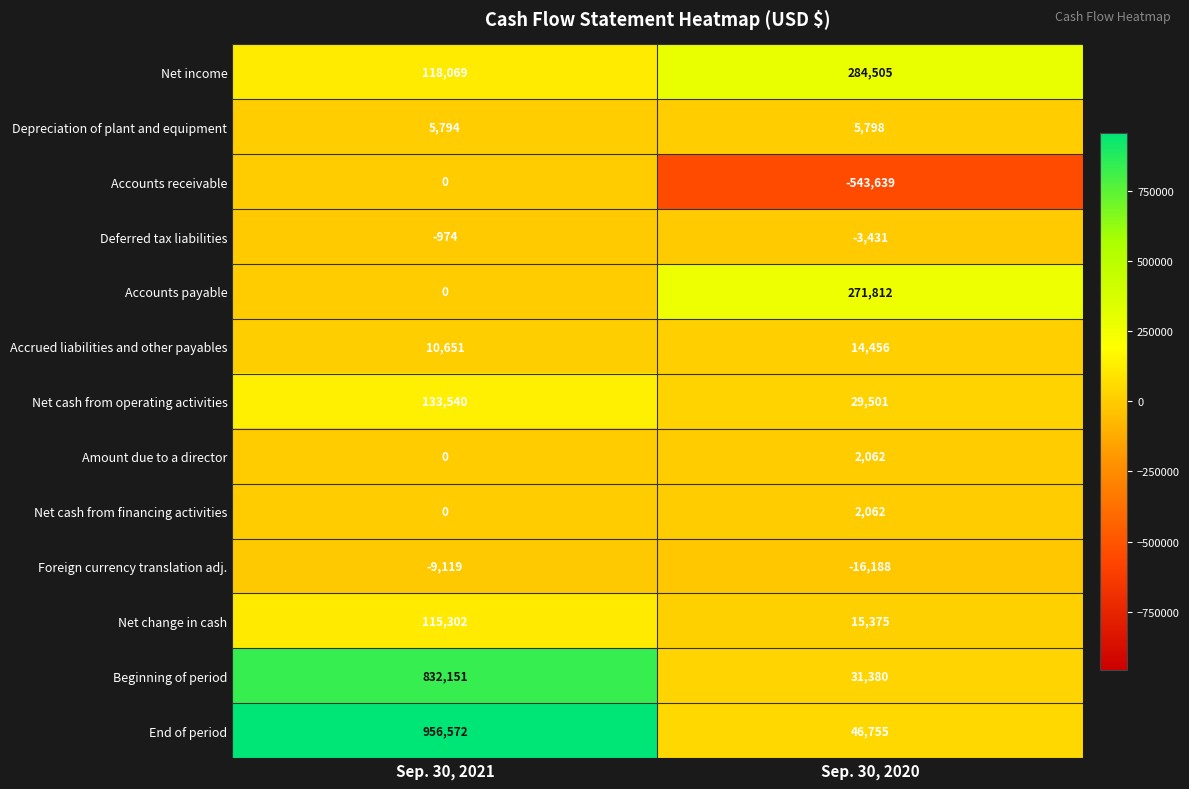

Is it true that Net cash from financing activities equals 867 at Sep. 30, 2020?

False